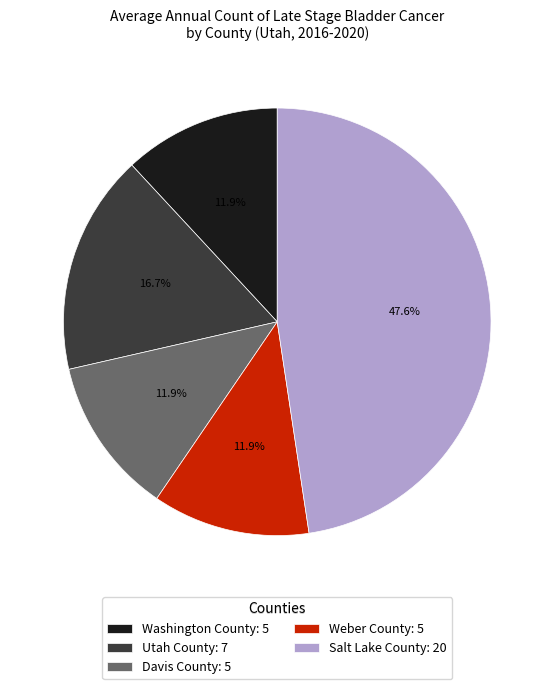

Combined, do Weber County and Utah County account for over 50%?

No